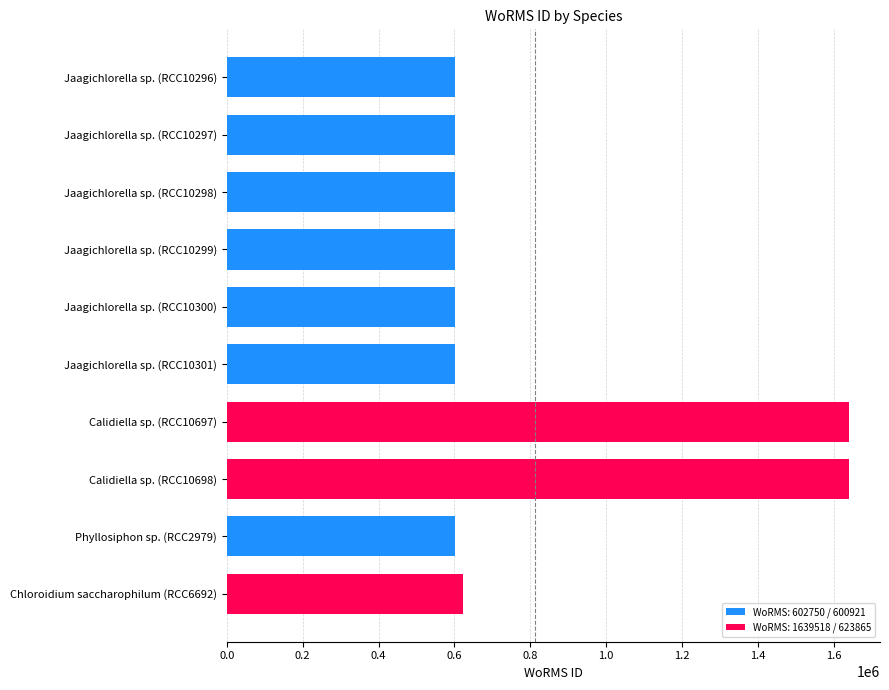

Between Jaagichlorella sp. (RCC10299) and Calidiella sp. (RCC10698), which is larger?

Calidiella sp. (RCC10698)